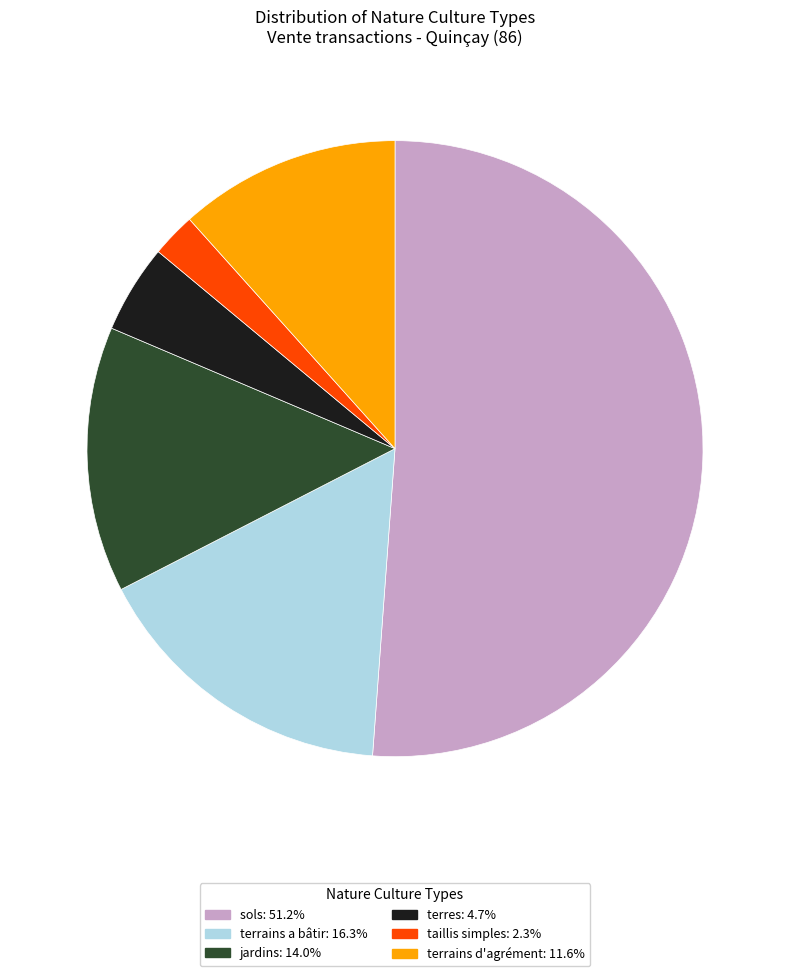

Which category has the smallest portion of the pie?

taillis simples